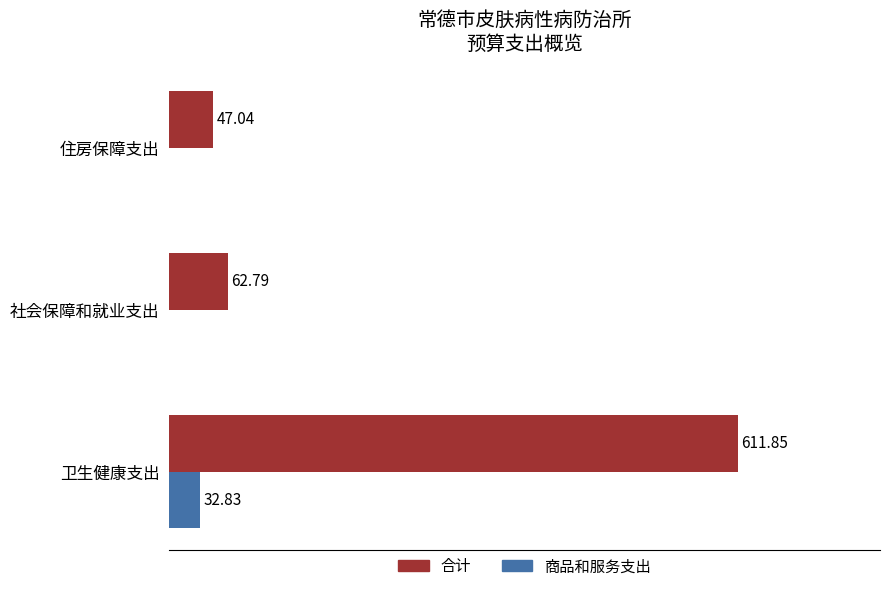

At which category is the sum across all series the highest?

卫生健康支出